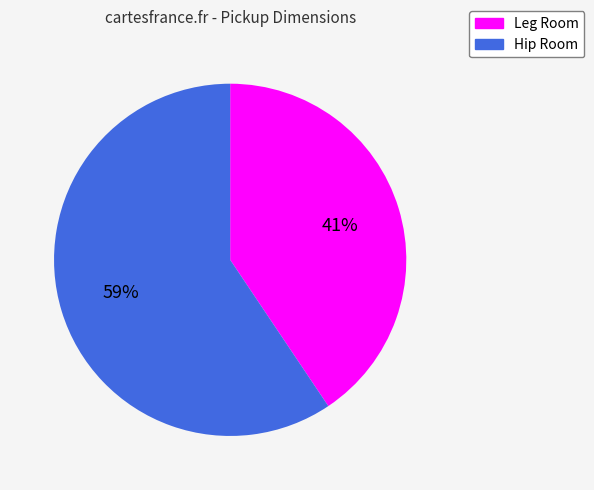

Does any single category account for the majority?

Yes